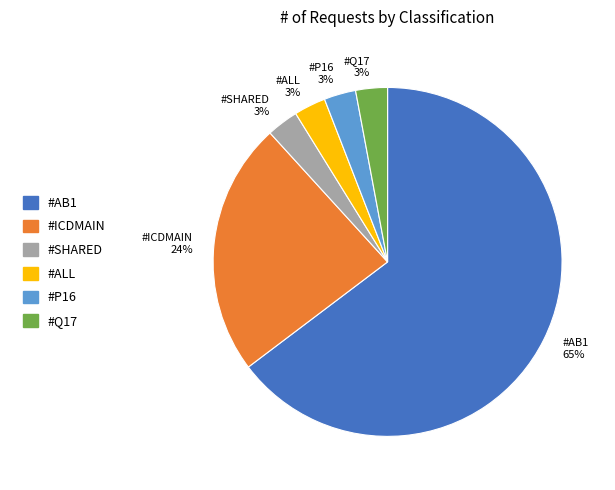

True or false: #ALL 3% accounts for 3% of the total.

True